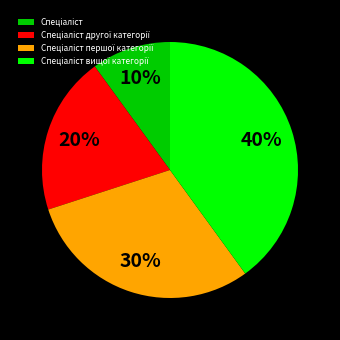

Is there a majority slice in this chart?

No